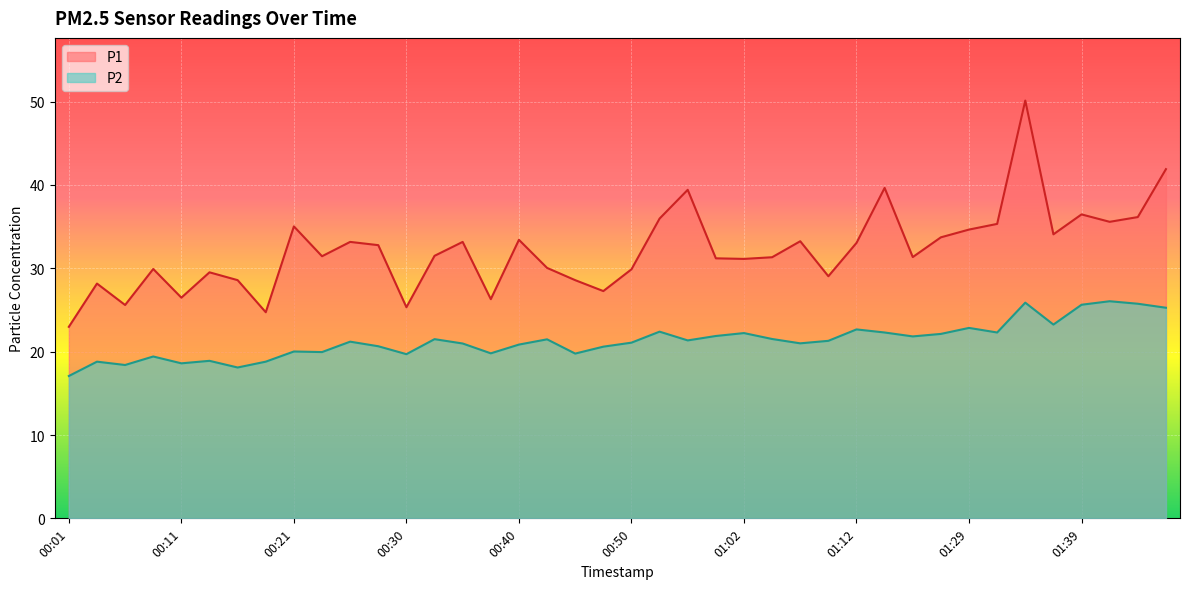

Read the P2 value at 00:23.

19.9